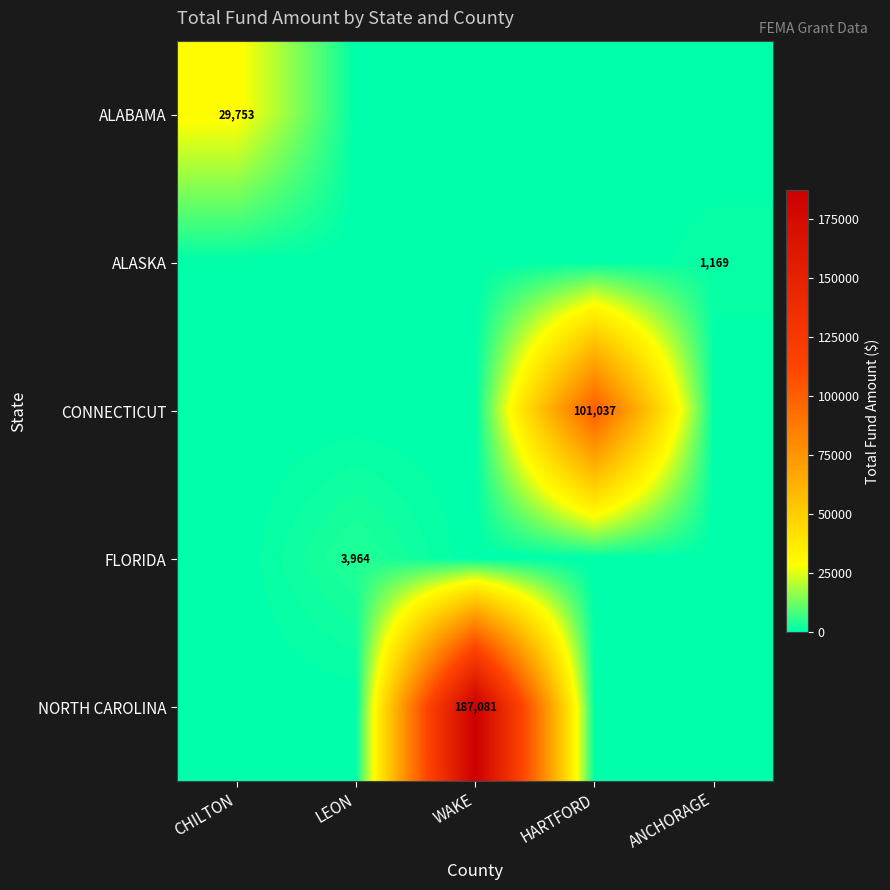

The value of CONNECTICUT at HARTFORD is 52936. True or false?

False